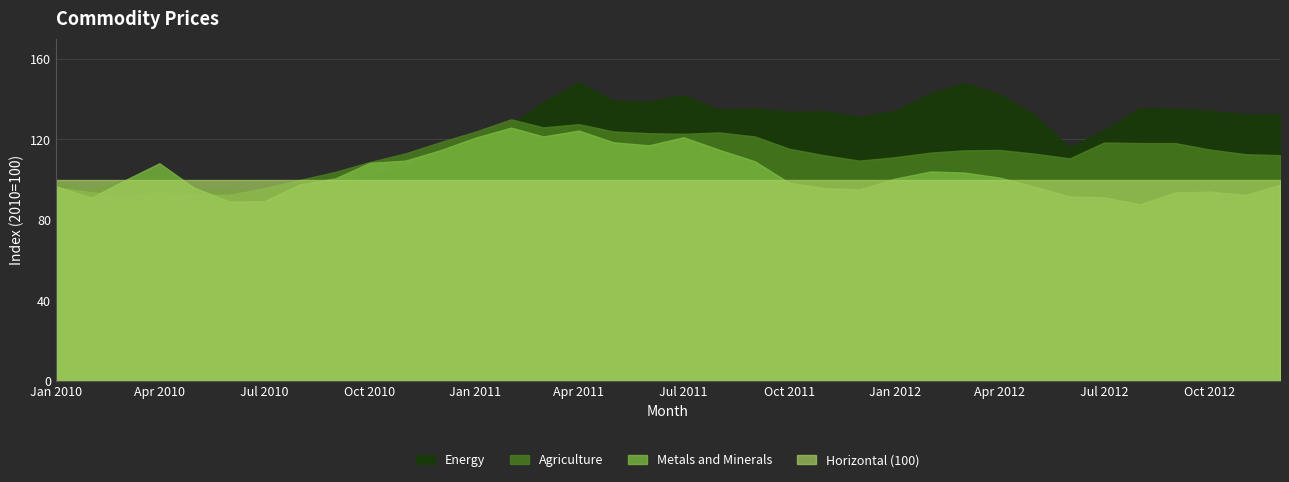

What is the label of the 8th point from the left?

2010-08-01